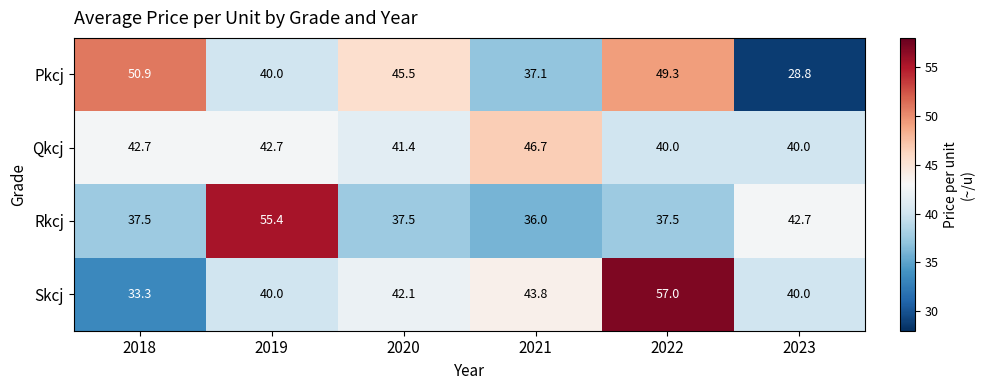

How many data points does each series have?

6